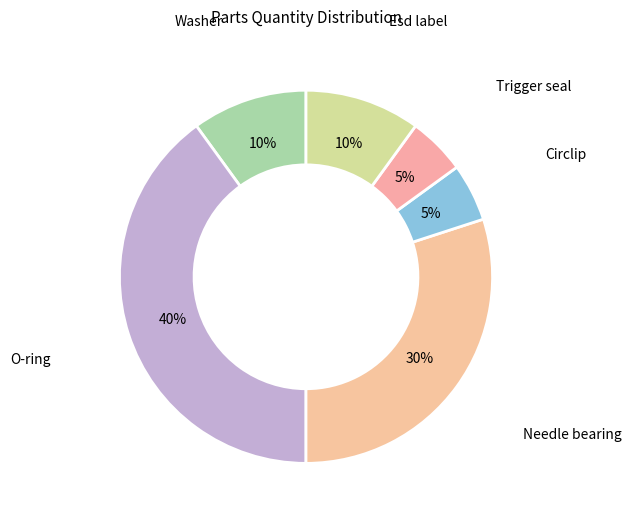

Count the number of slices in the pie.

6